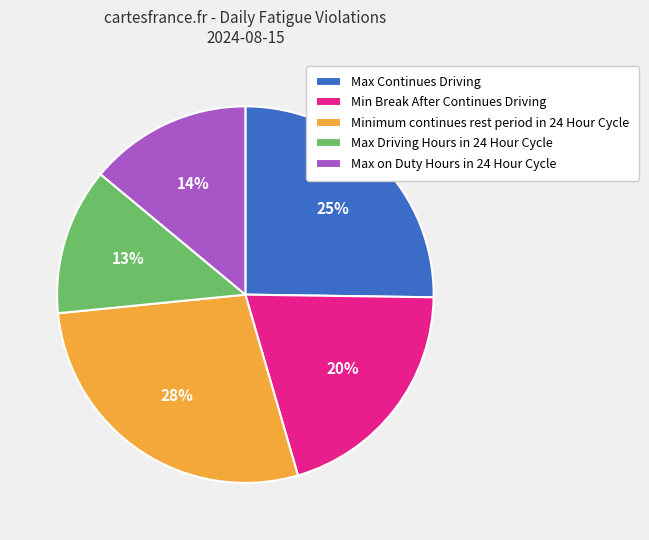

Count the number of slices in the pie.

5